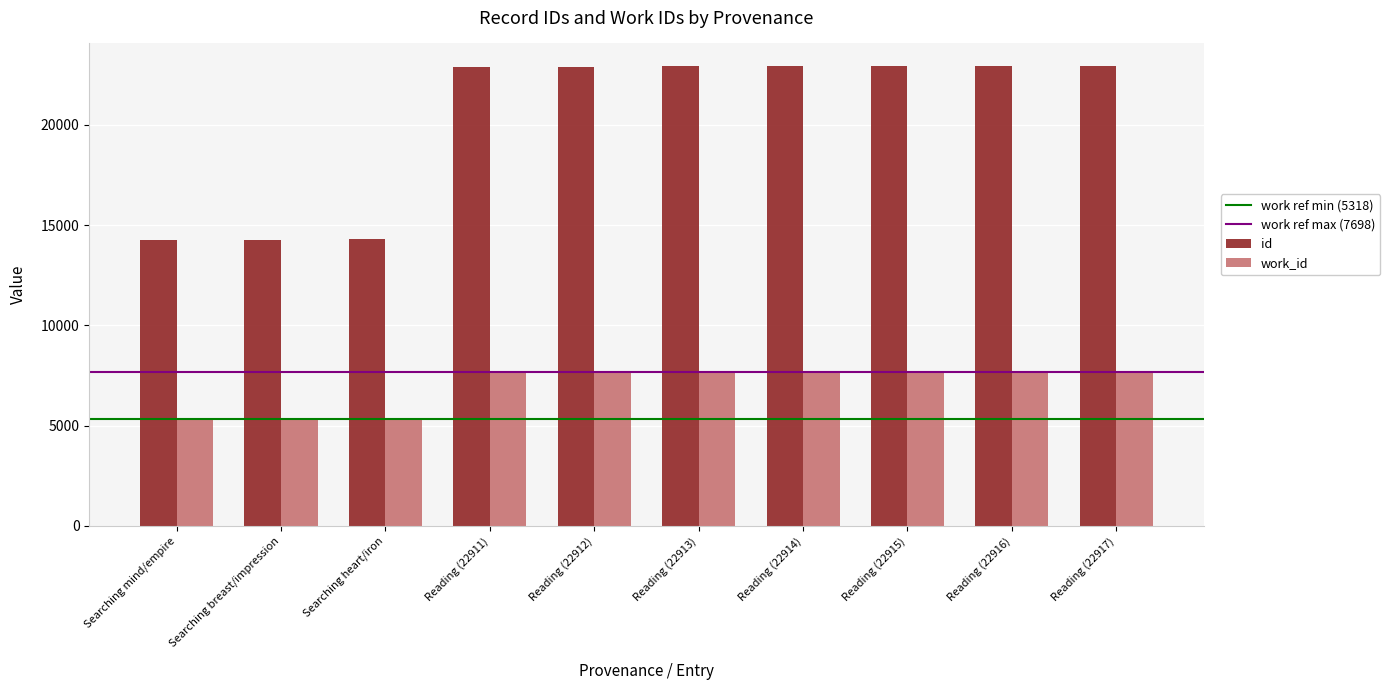

Are the bars horizontal?

No